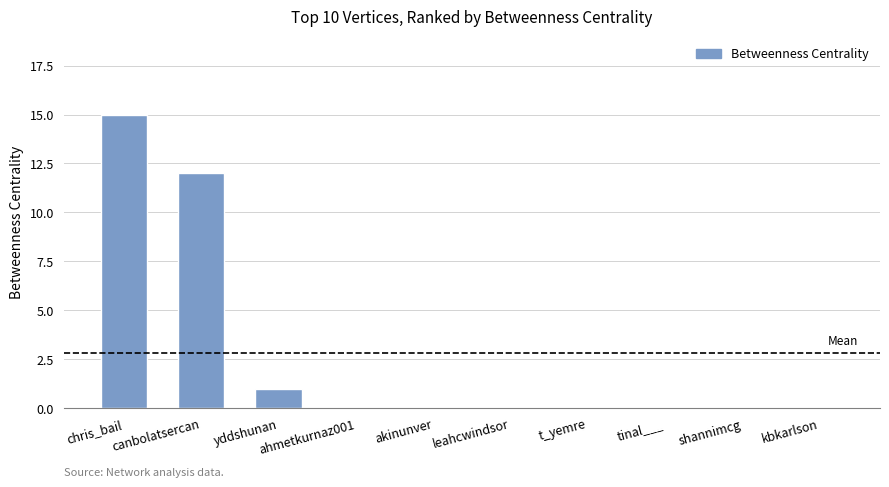

What is the greatest value displayed?

15